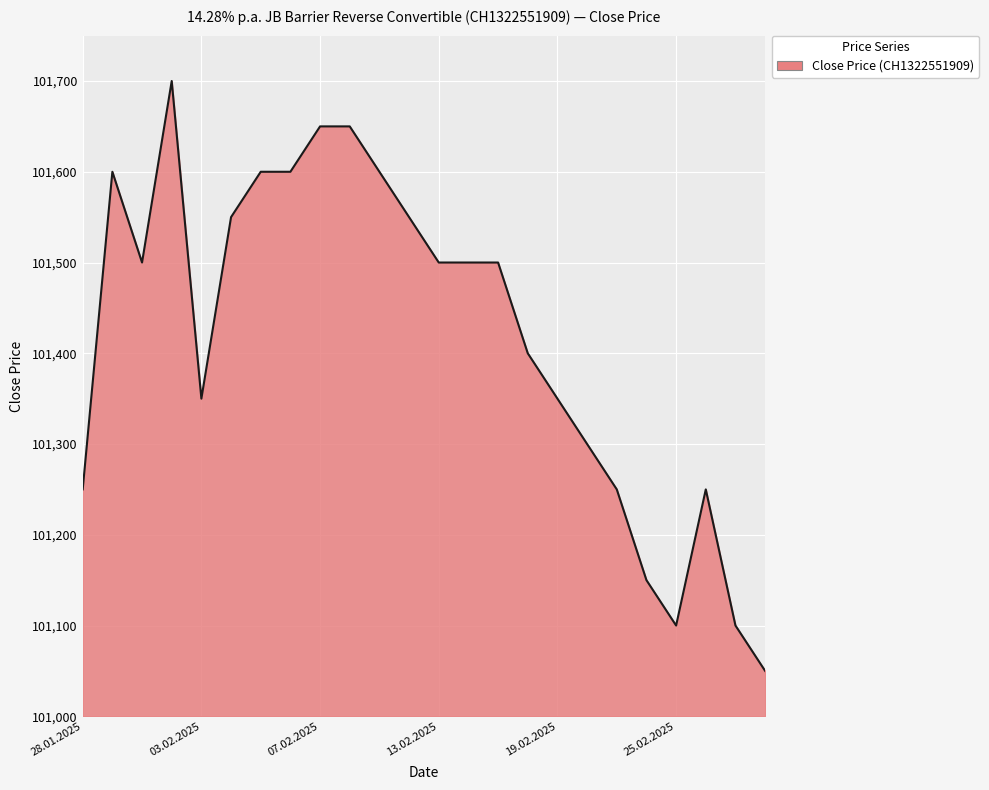

What is the minimum value shown in the chart?

101050